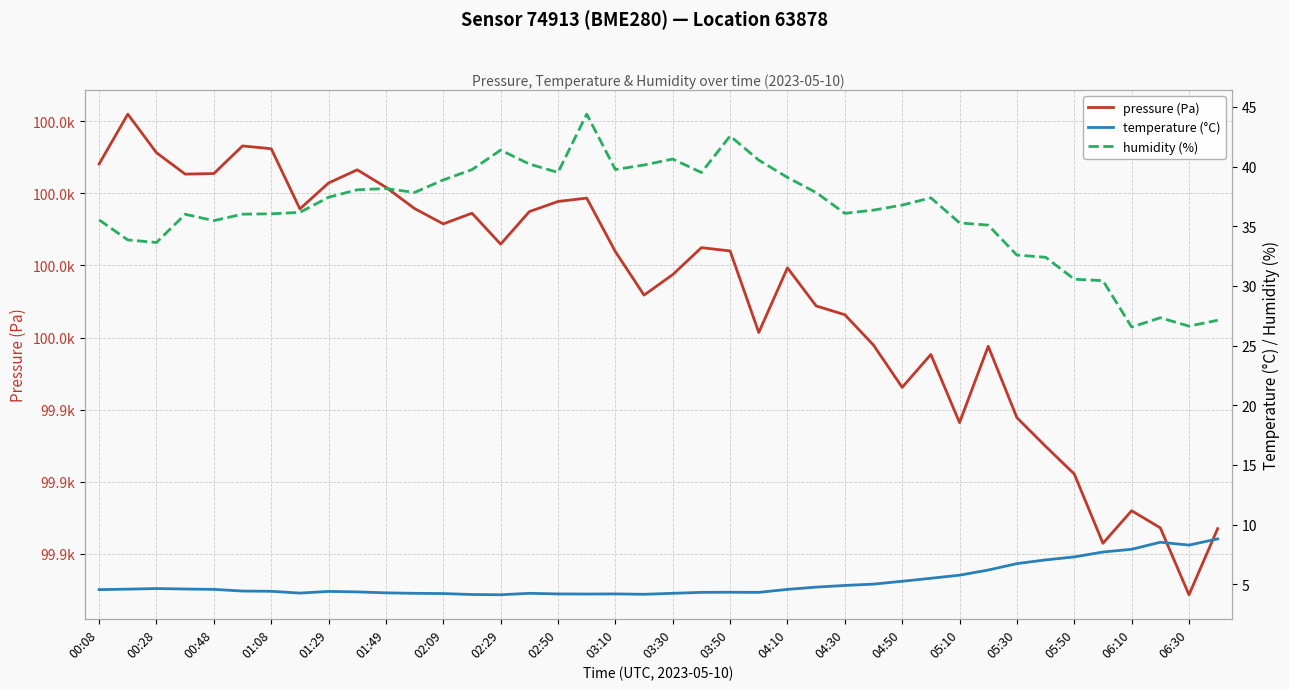

The pressure (Pa) series shows 99984.9 at 21. True or false?

True